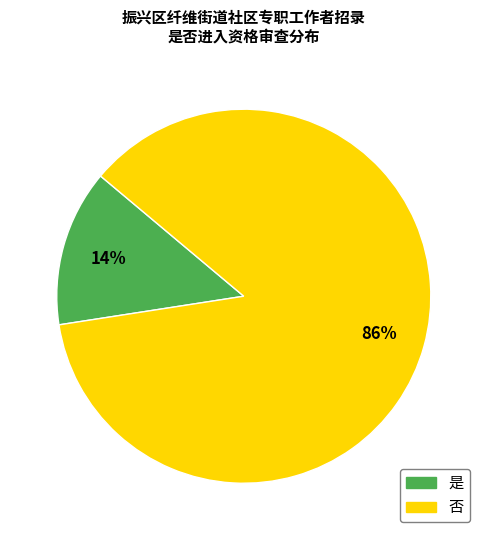

To the nearest percent, what percentage of the pie is 否?

86%